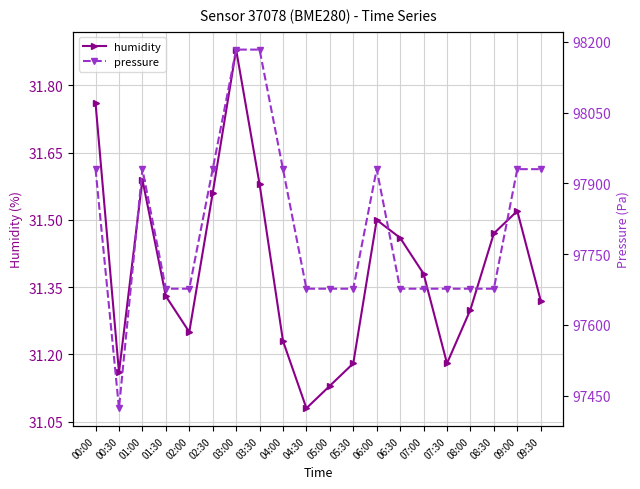

Where is the first local maximum for pressure?

01:00